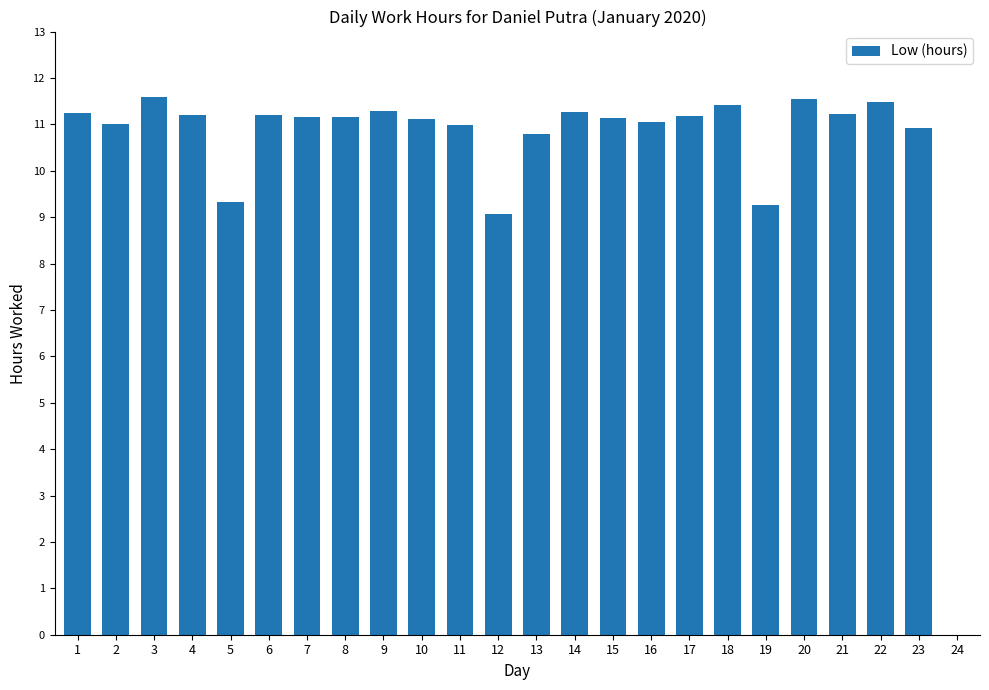

The value at 8 is 19.5. True or false?

False